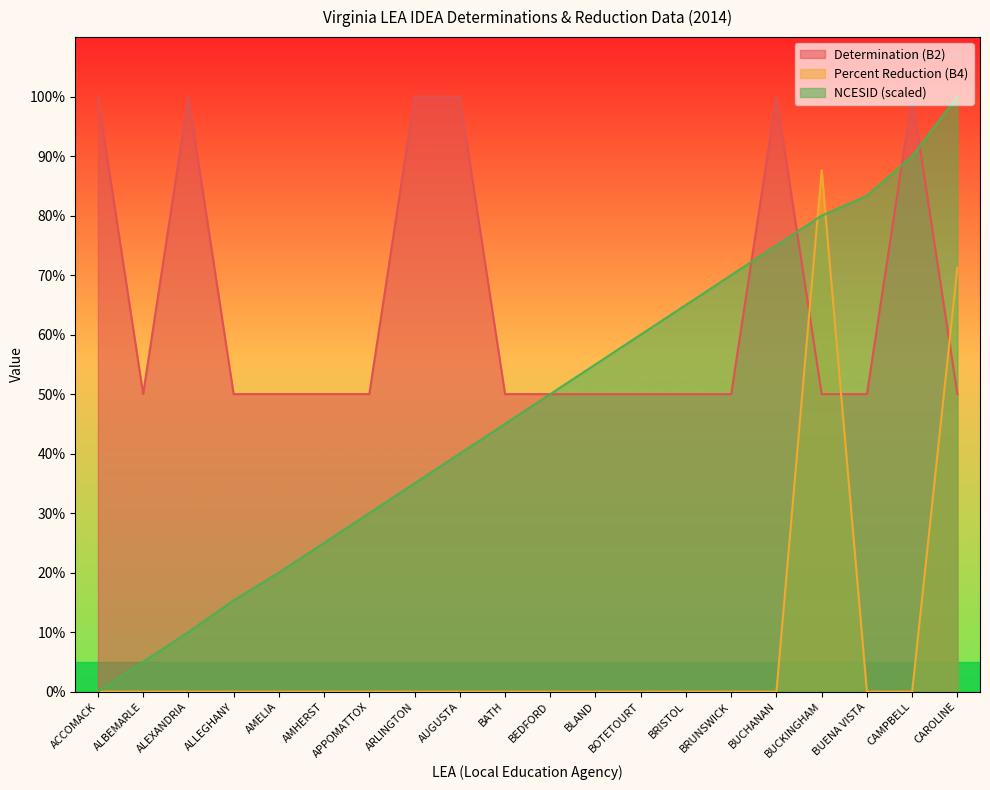

True or false: Determination (B2) has a value of 100.0 at ACCOMACK.

True